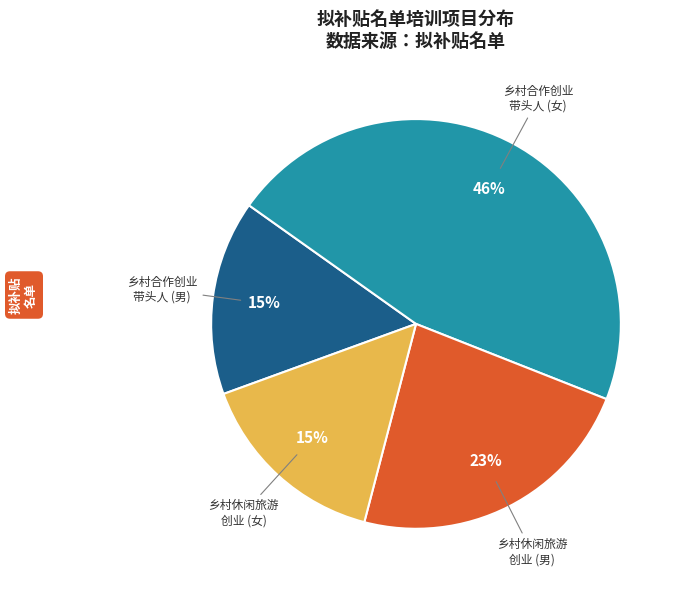

Is there any slice that represents more than half of the pie?

No